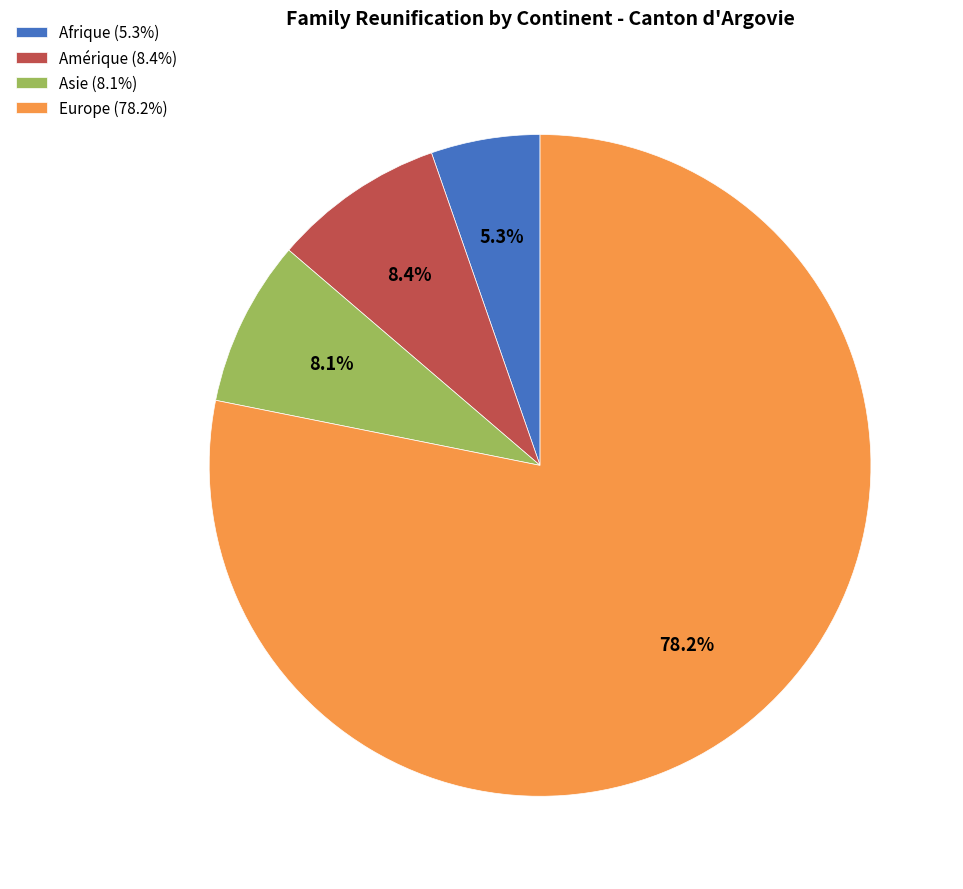

What is the majority slice?

Europe (78.2%)